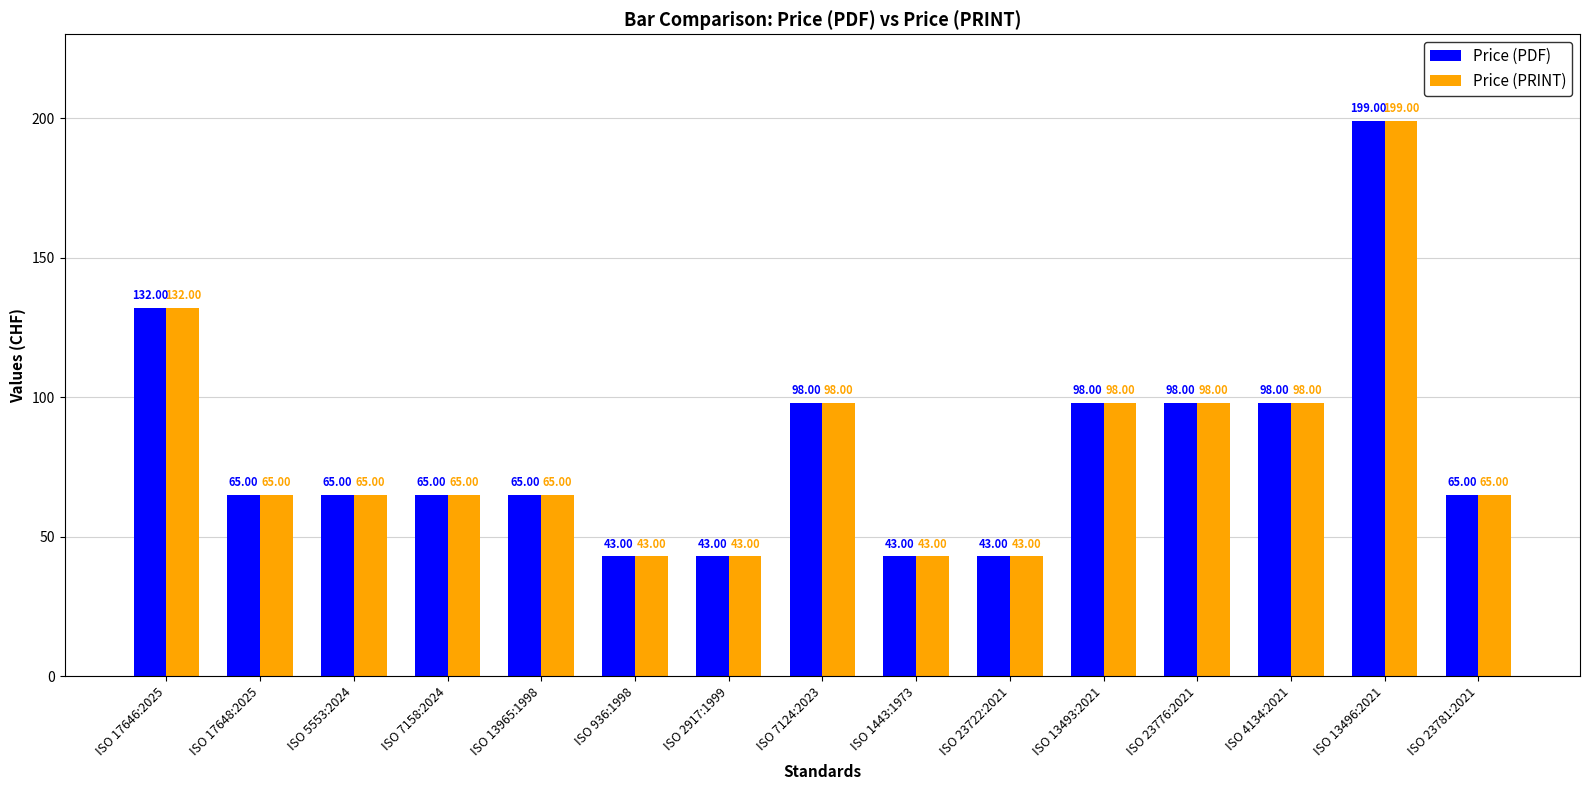

How many groups of bars are there?

15